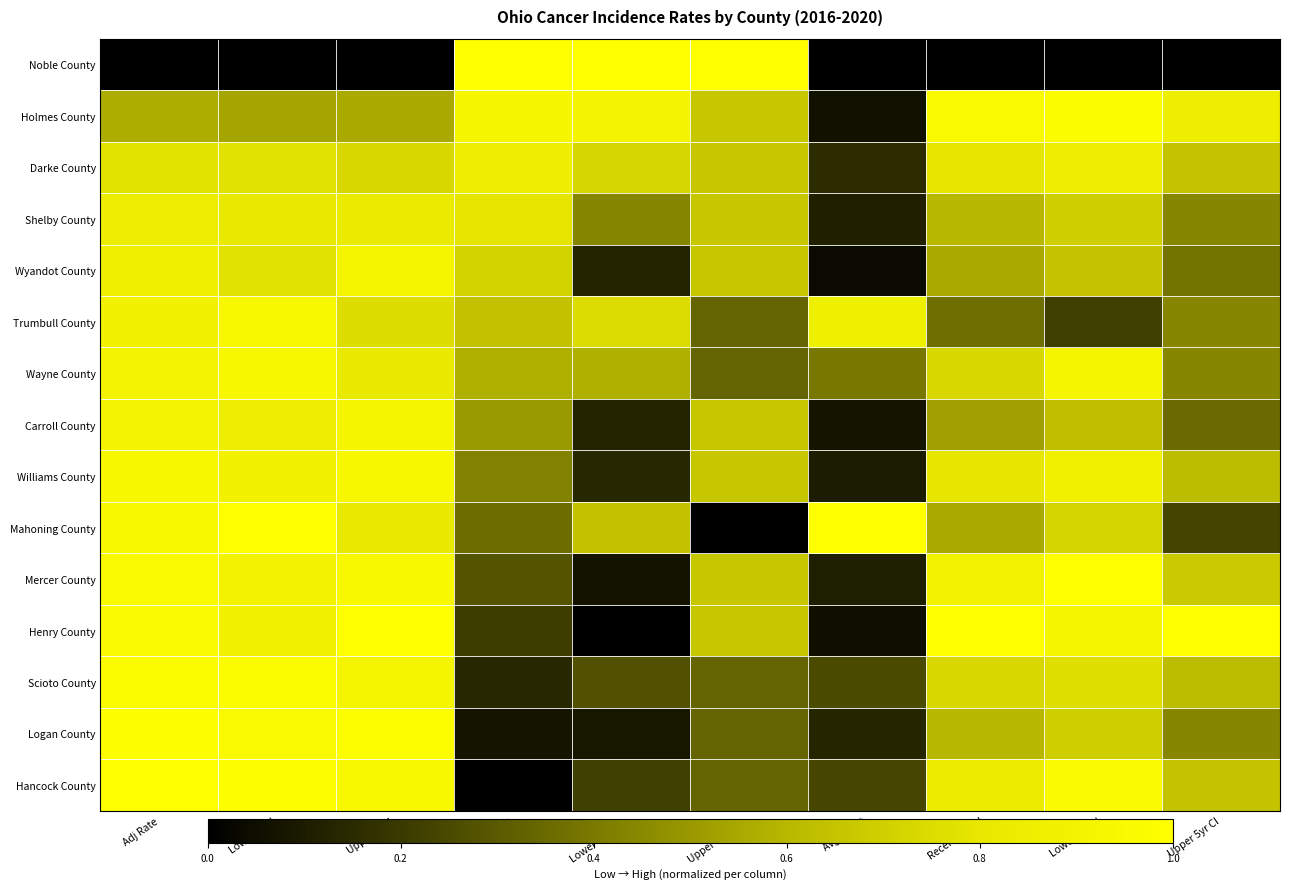

Rank the series by their maximum value, from lowest to highest.

Shelby County, Darke County, Wyandot County, Carroll County, Williams County, Wayne County, Trumbull County, Scioto County, Holmes County, Logan County, Noble County, Mahoning County, Mercer County, Henry County, Hancock County